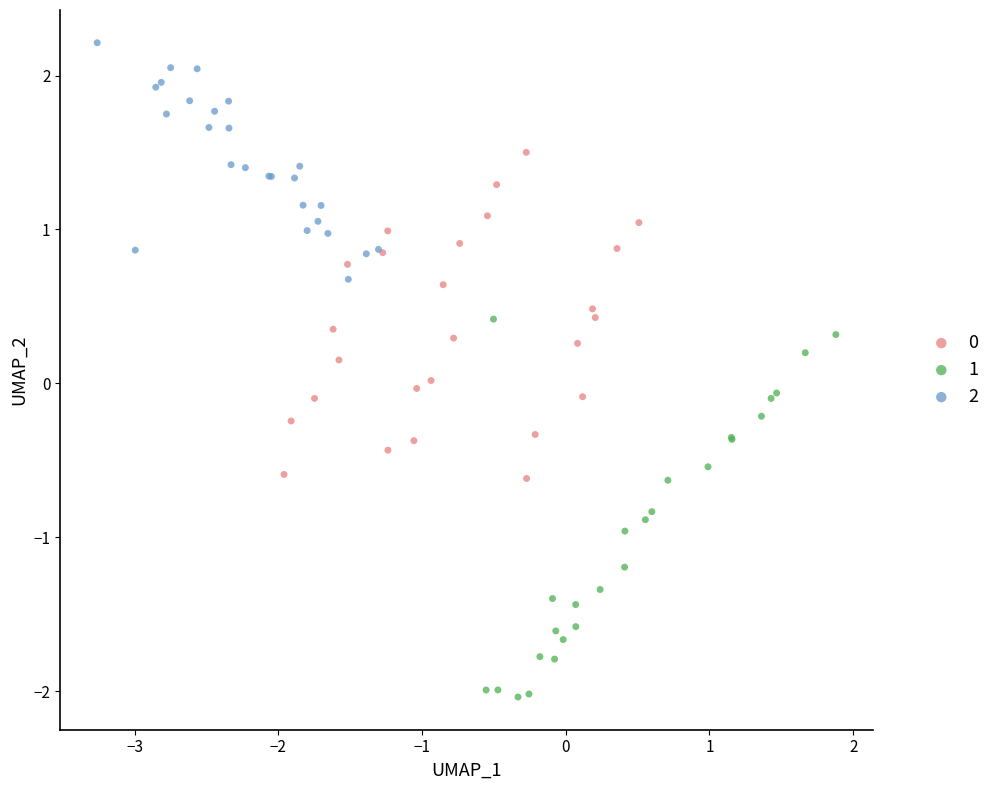

Which series reaches the maximum Y coordinate?

2